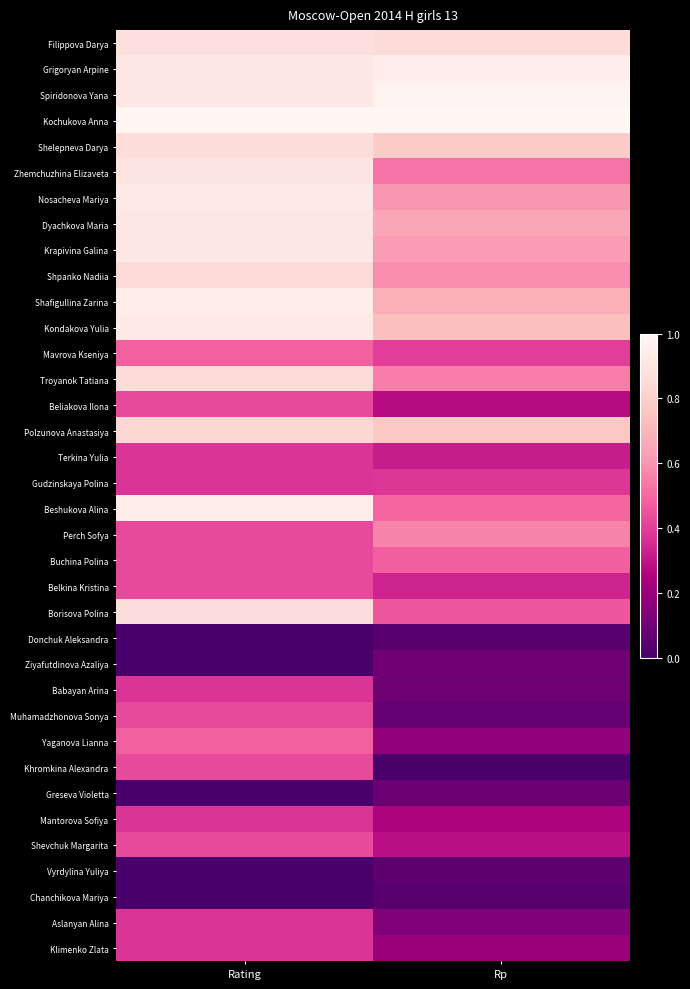

What is the difference between the highest and lowest values at Rating?

1.0